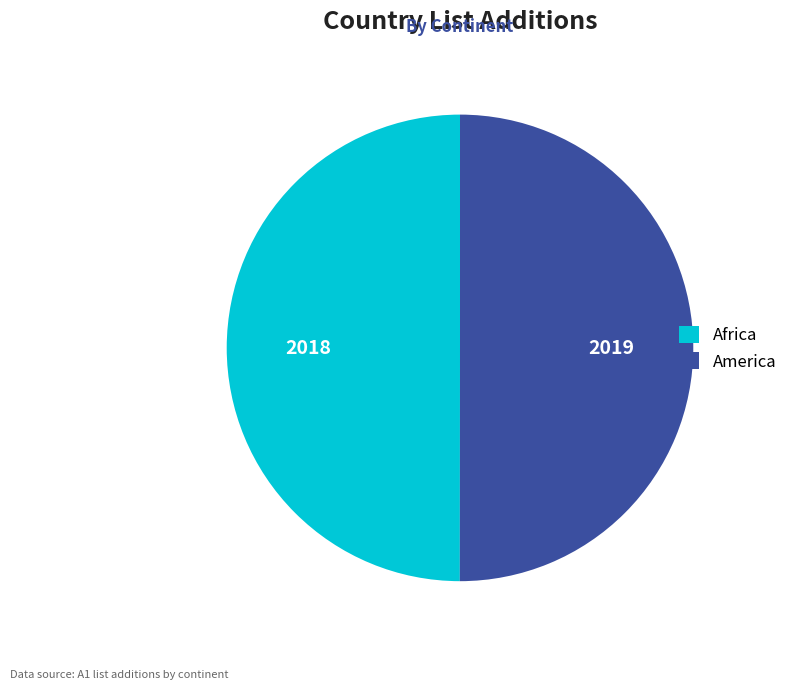

Is it true that Africa is 42% of the pie?

False